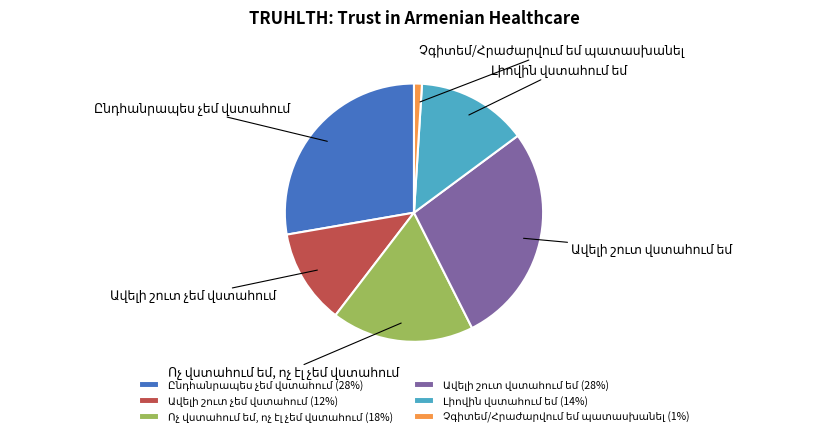

Is there a majority slice in this chart?

No